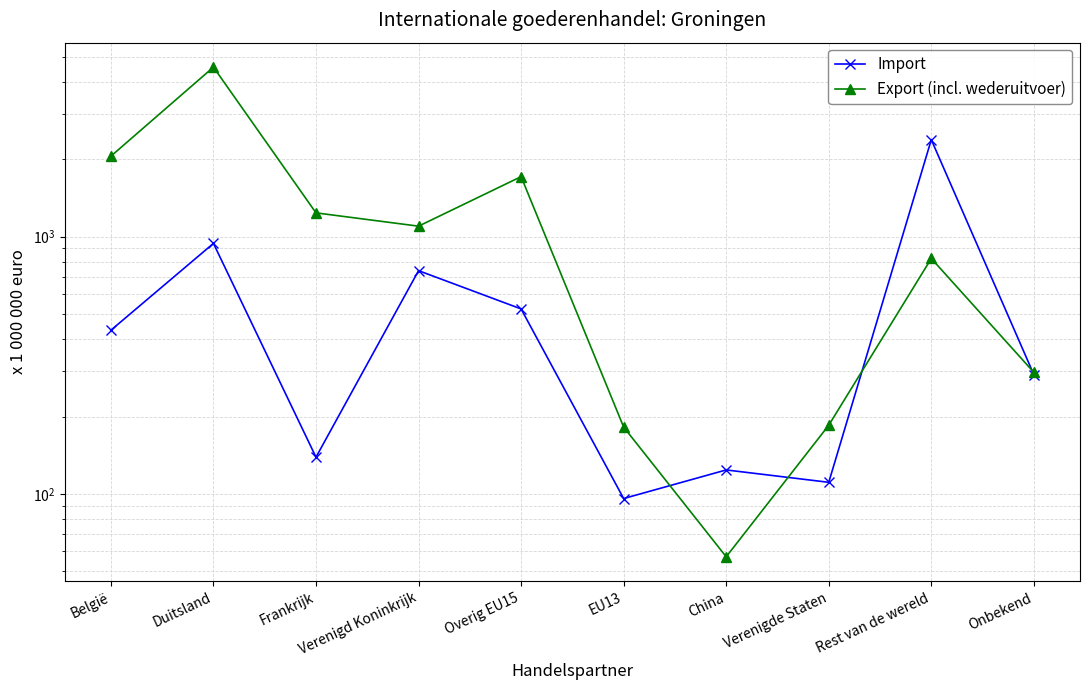

What is the value of the Export (incl. wederuitvoer) point at the 10th from the left?

297